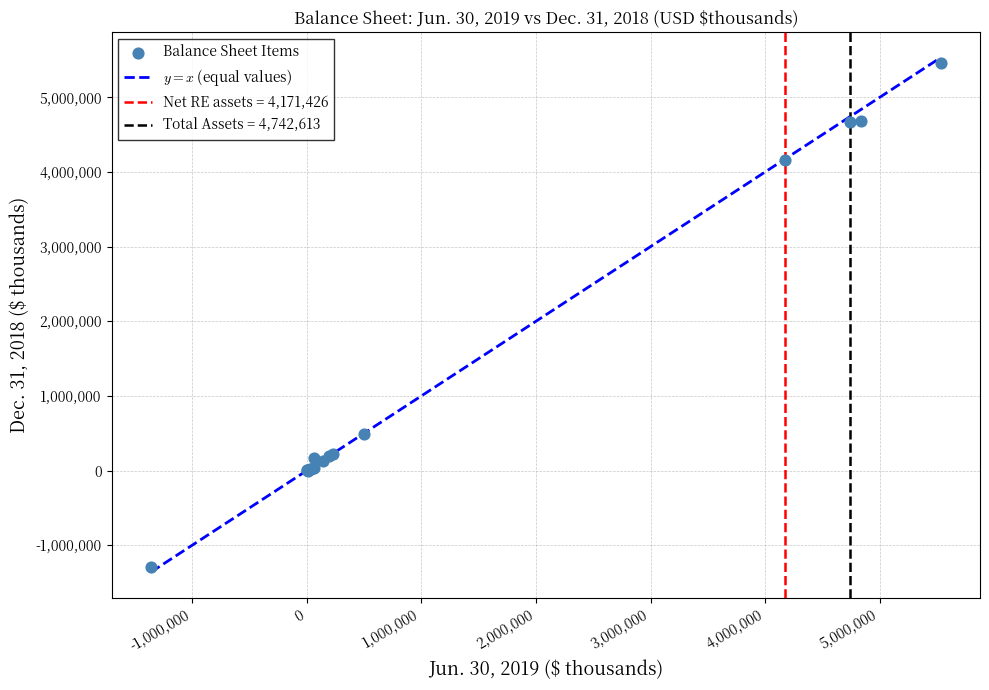

What Y value in the scatter plot is closest to 2082763?

491441